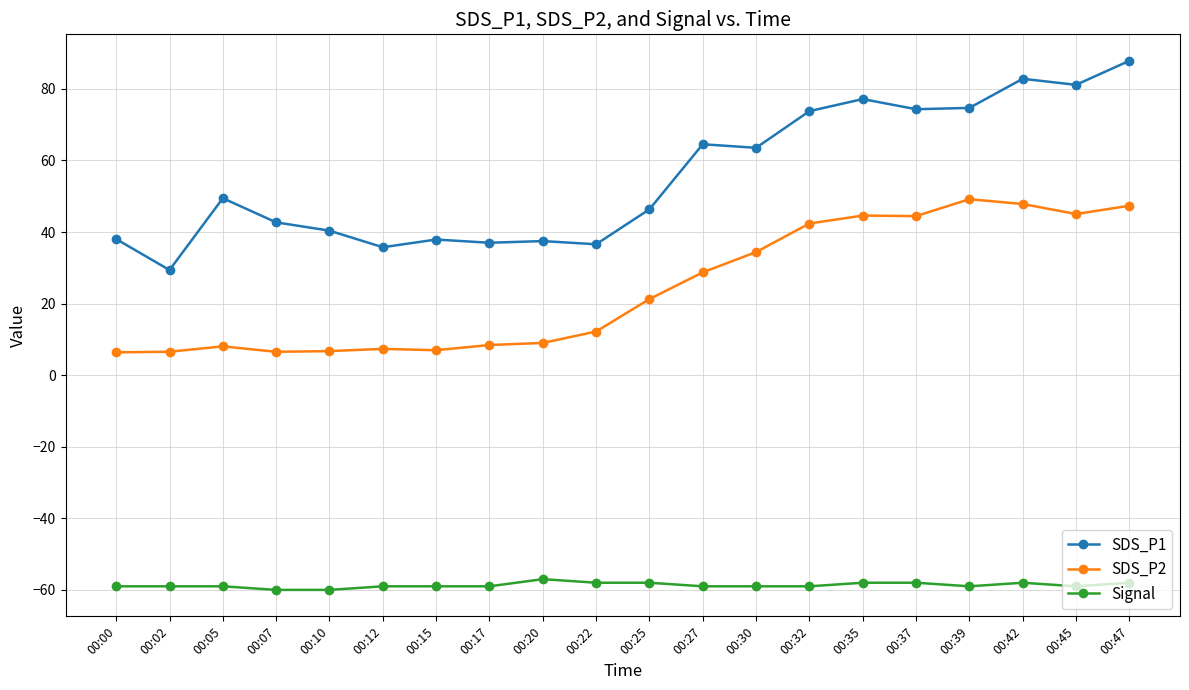

Where does the Signal series first go above -59?

00:20